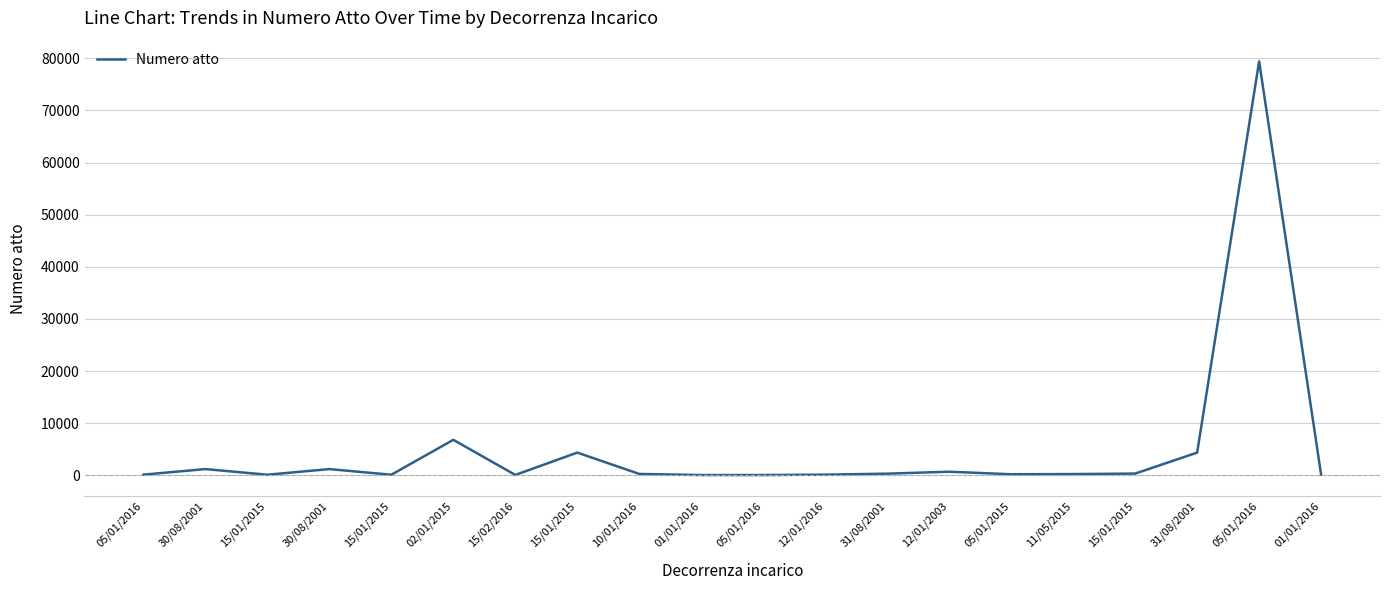

What is the maximum value shown in the chart?

79418